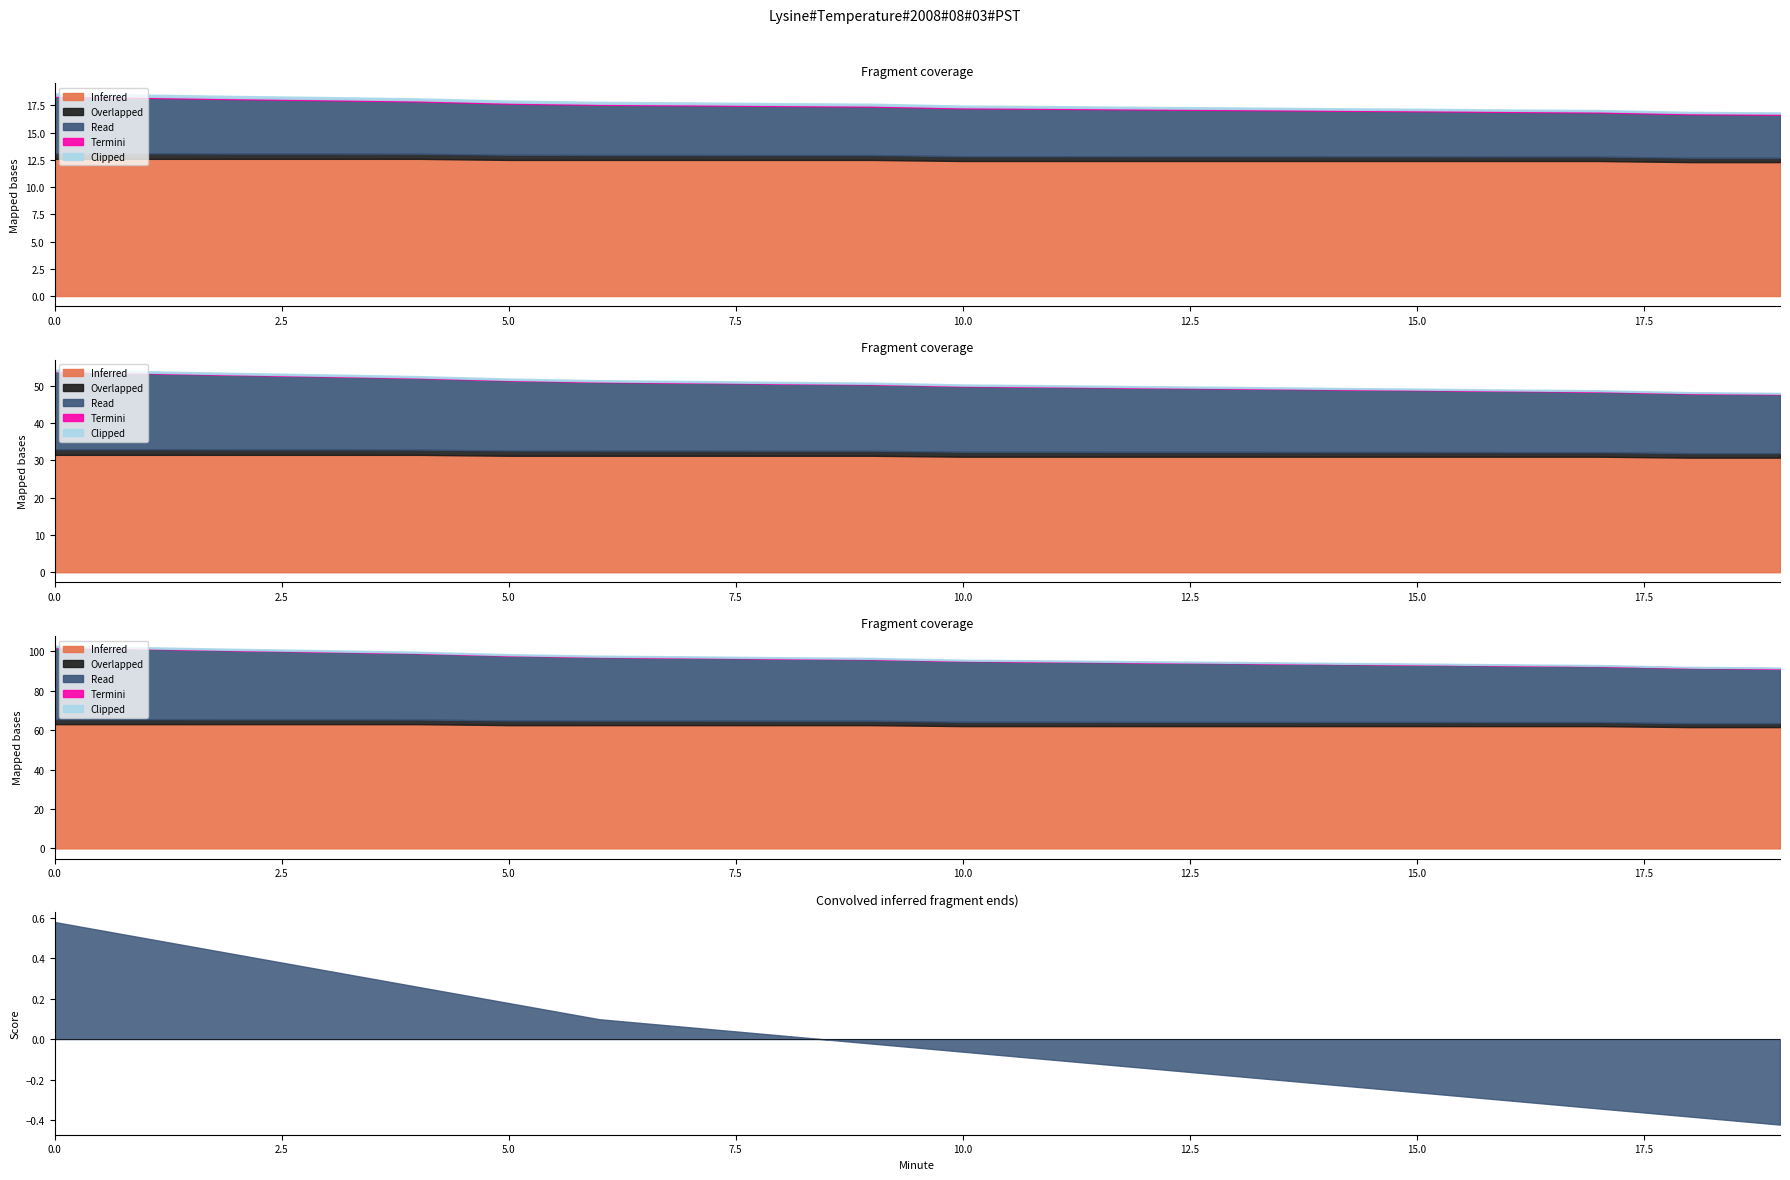

True or false: Inferred and Termini intersect in this chart.

False